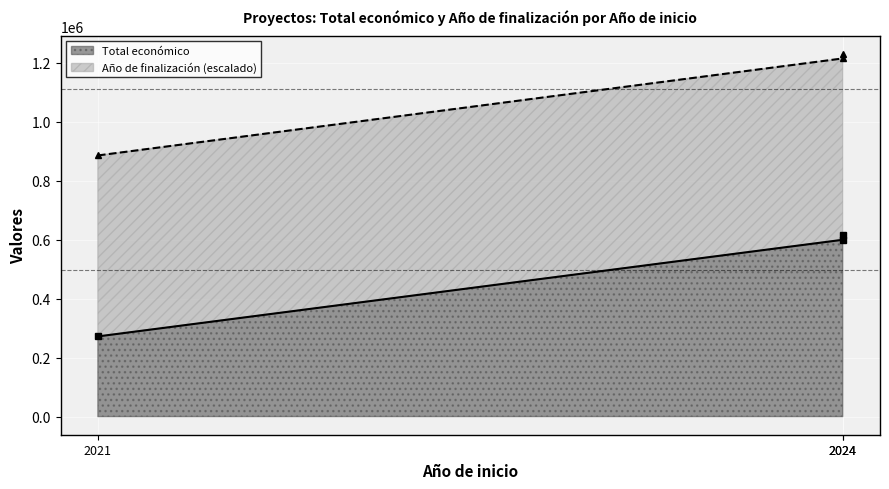

Between 2024 and 2021, which is larger?

2024